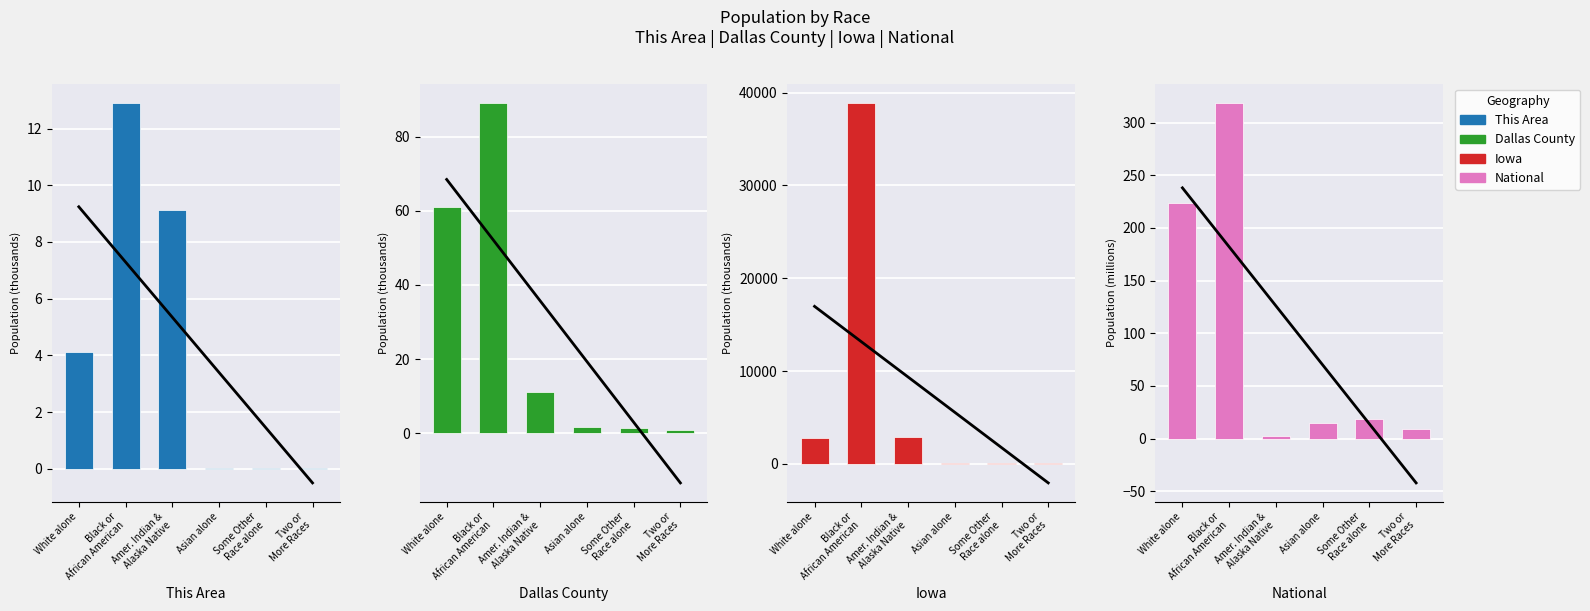

How many bars are there in total?

24